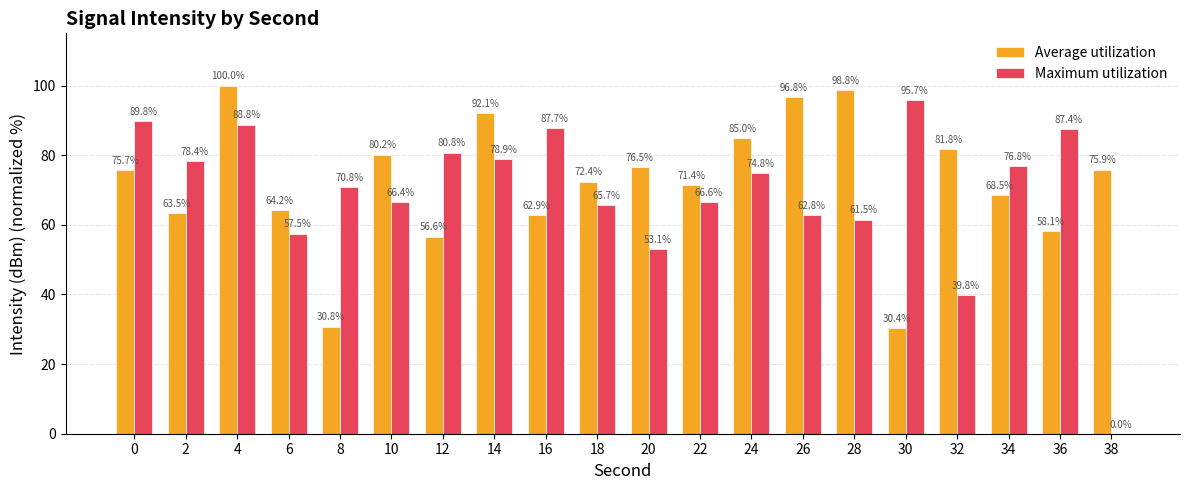

True or false: Maximum utilization has a value of 88.8 at 4.

True